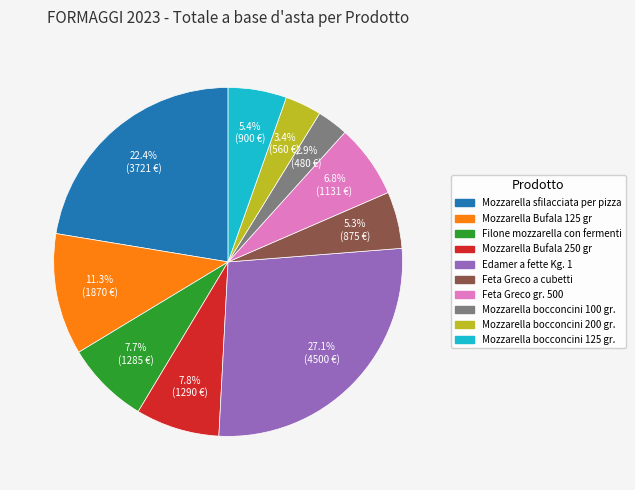

Is there any slice that represents more than half of the pie?

No